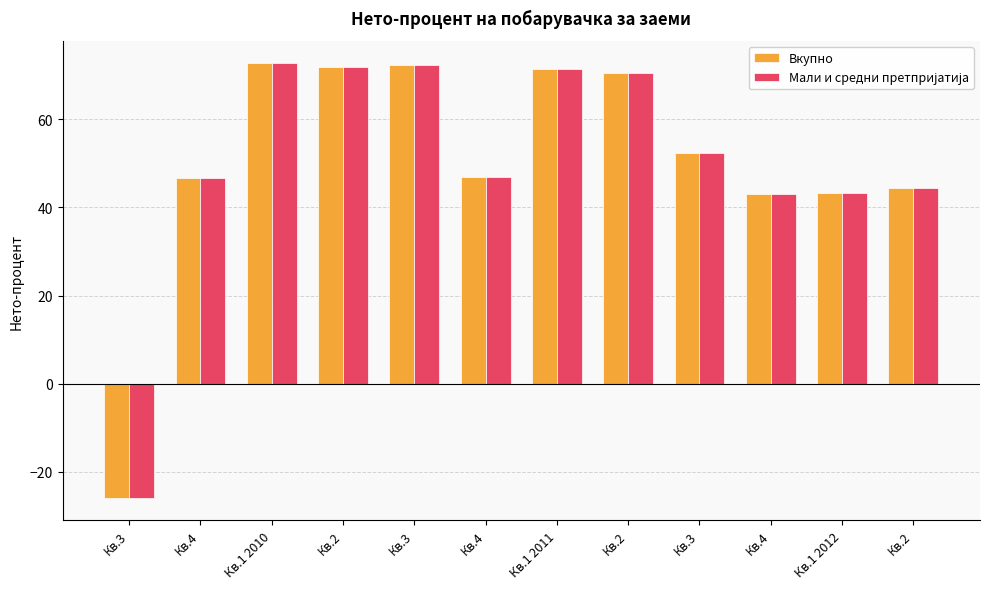

Is the value of Мали и средни претпријатија at Кв.1 2010 greater than the value of Вкупно at Кв.3?

Yes